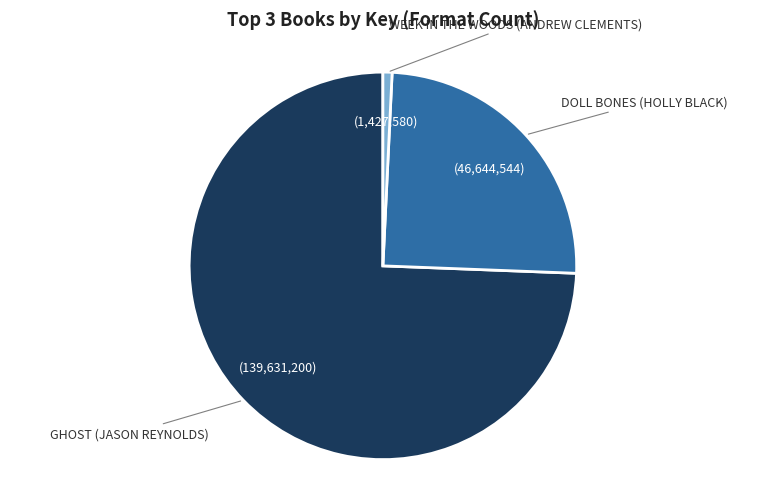

How many slices are in this pie chart?

3